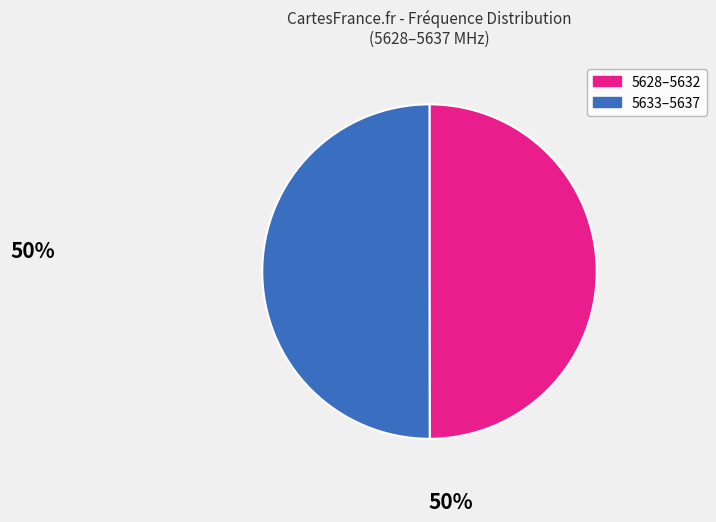

How many slices are in this pie chart?

2